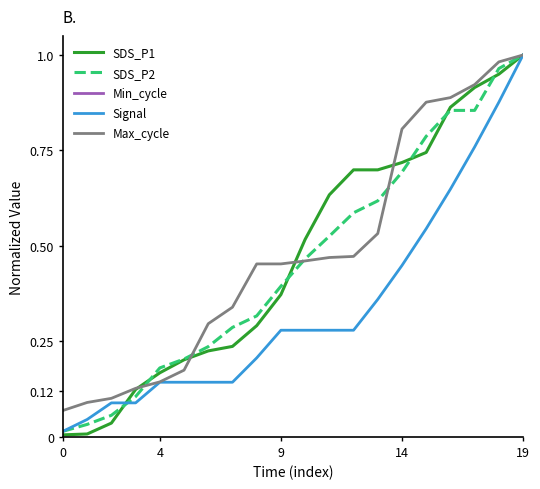

At how many categories does at least one series exceed 0?

20